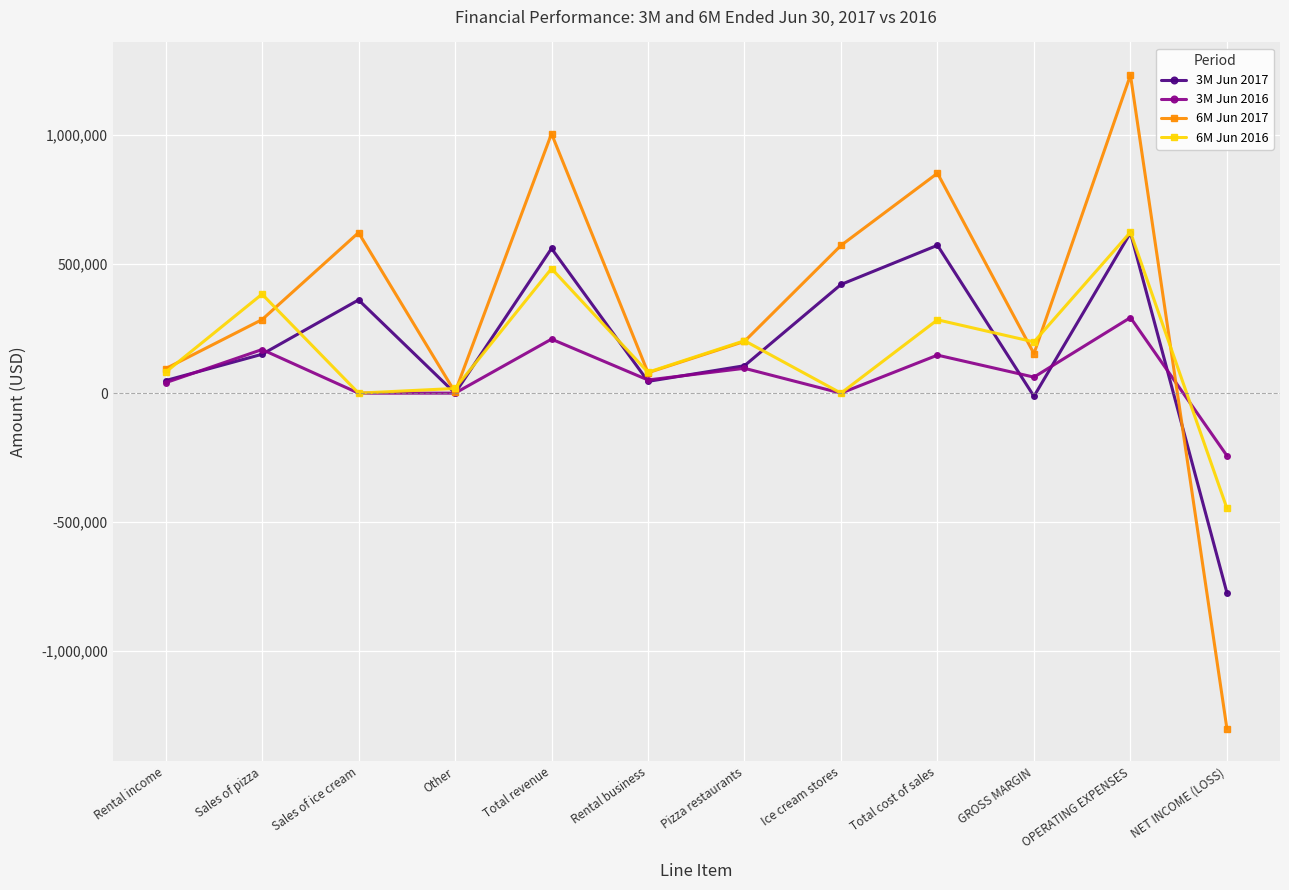

Which series has the largest total across all categories?

6M Jun 2017